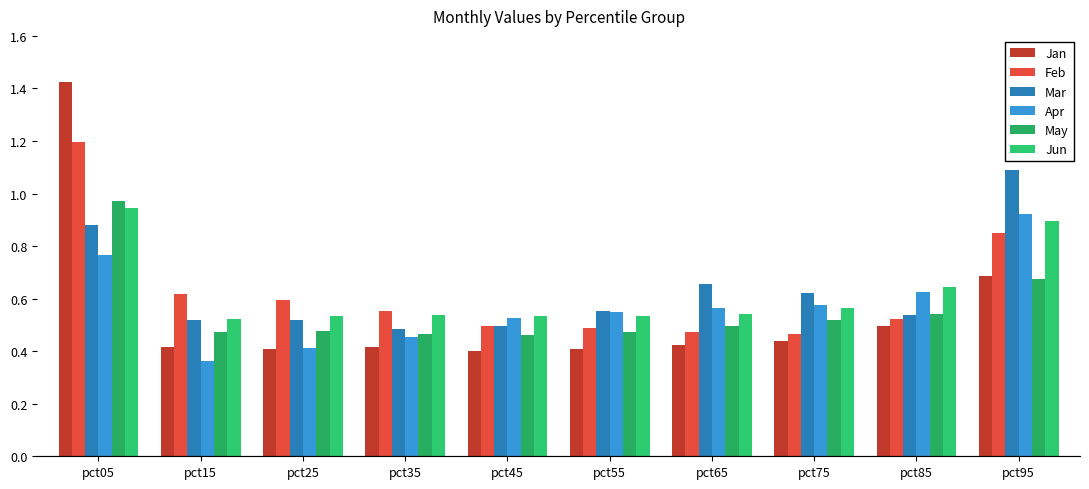

Reading right to left, transcribe all the data shown in this chart.

Jan: pct95=0.7	pct85=0.5	pct75=0.4	pct65=0.4	pct55=0.4	pct45=0.4	pct35=0.4	pct25=0.4	pct15=0.4	pct05=1.4
Feb: pct95=0.8	pct85=0.5	pct75=0.5	pct65=0.5	pct55=0.5	pct45=0.5	pct35=0.6	pct25=0.6	pct15=0.6	pct05=1.2
Mar: pct95=1.1	pct85=0.5	pct75=0.6	pct65=0.7	pct55=0.6	pct45=0.5	pct35=0.5	pct25=0.5	pct15=0.5	pct05=0.9
Apr: pct95=0.9	pct85=0.6	pct75=0.6	pct65=0.6	pct55=0.5	pct45=0.5	pct35=0.5	pct25=0.4	pct15=0.4	pct05=0.8
May: pct95=0.7	pct85=0.5	pct75=0.5	pct65=0.5	pct55=0.5	pct45=0.5	pct35=0.5	pct25=0.5	pct15=0.5	pct05=1.0
Jun: pct95=0.9	pct85=0.6	pct75=0.6	pct65=0.5	pct55=0.5	pct45=0.5	pct35=0.5	pct25=0.5	pct15=0.5	pct05=0.9